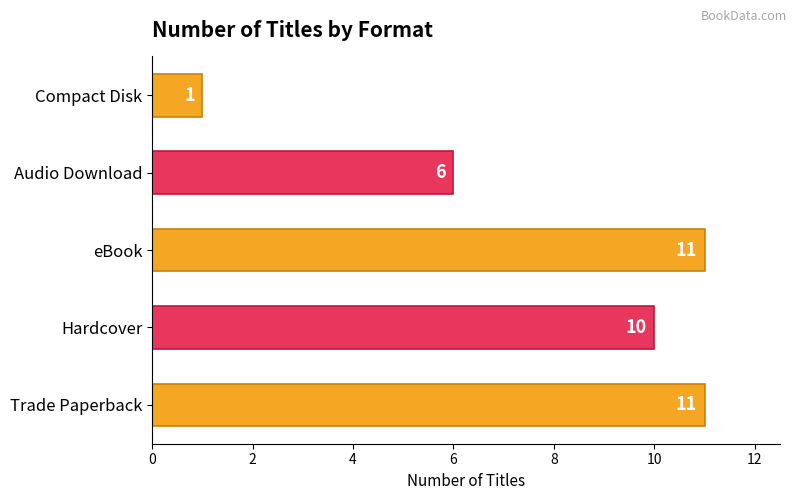

What is the change in value from Hardcover to Audio Download?

-4